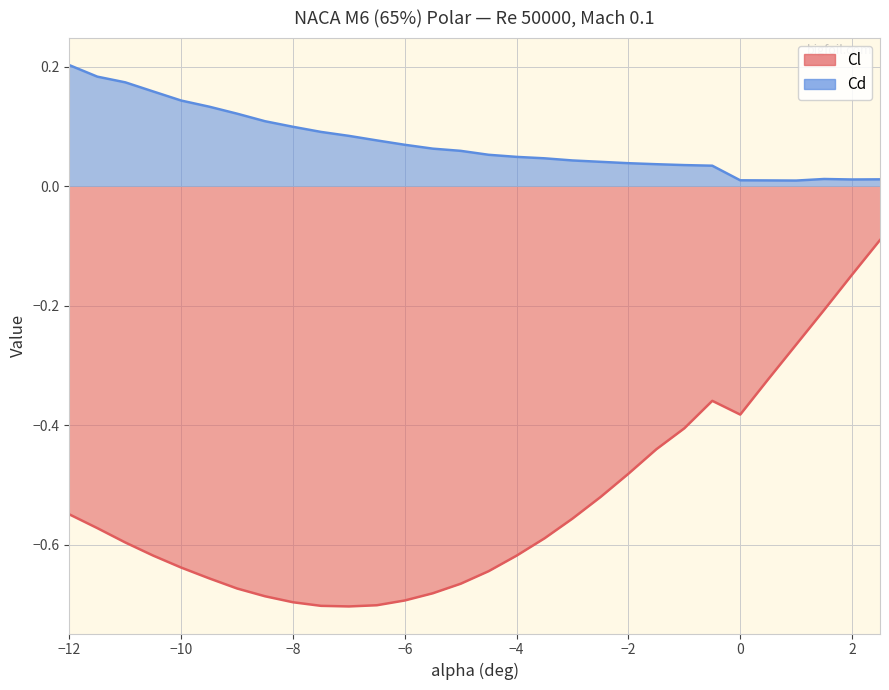

Rank the categories by Cd value from lowest to highest.

1, 0.5, 0, 2, 2.5, 1.5, -0.5, -1, -1.5, -2, -2.5, -3, -3.5, -4, -4.5, -5, -5.5, -6, -6.5, -7, -7.5, -8, -8.5, -9, -9.5, -10, -10.5, -11, -11.5, -12